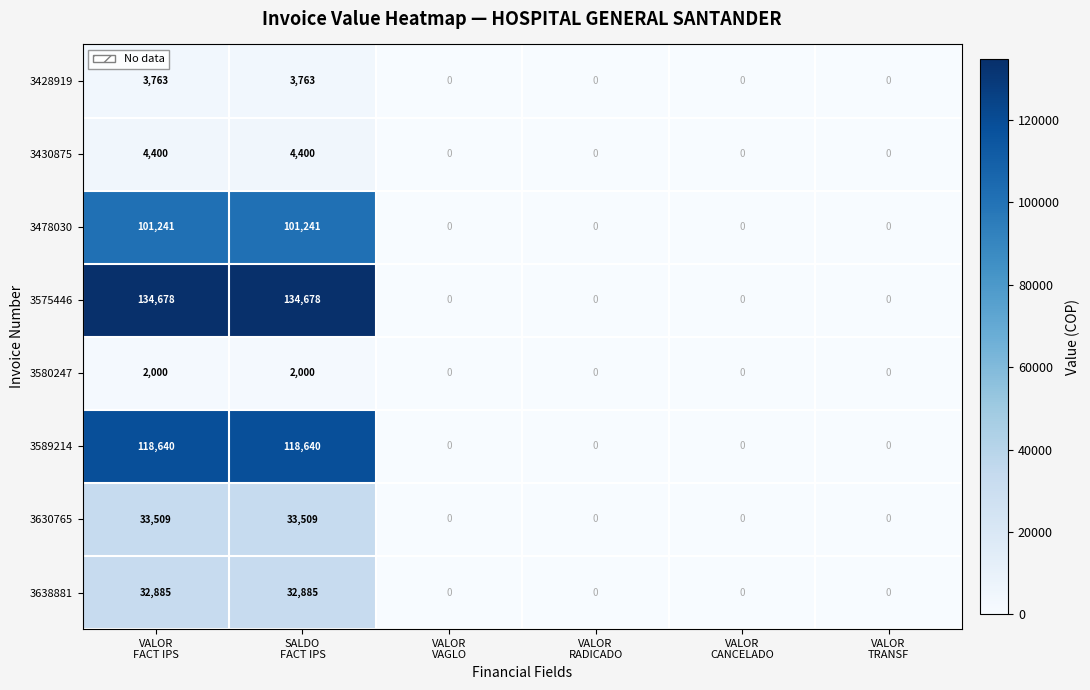

At how many categories does at least one series exceed 66413?

2